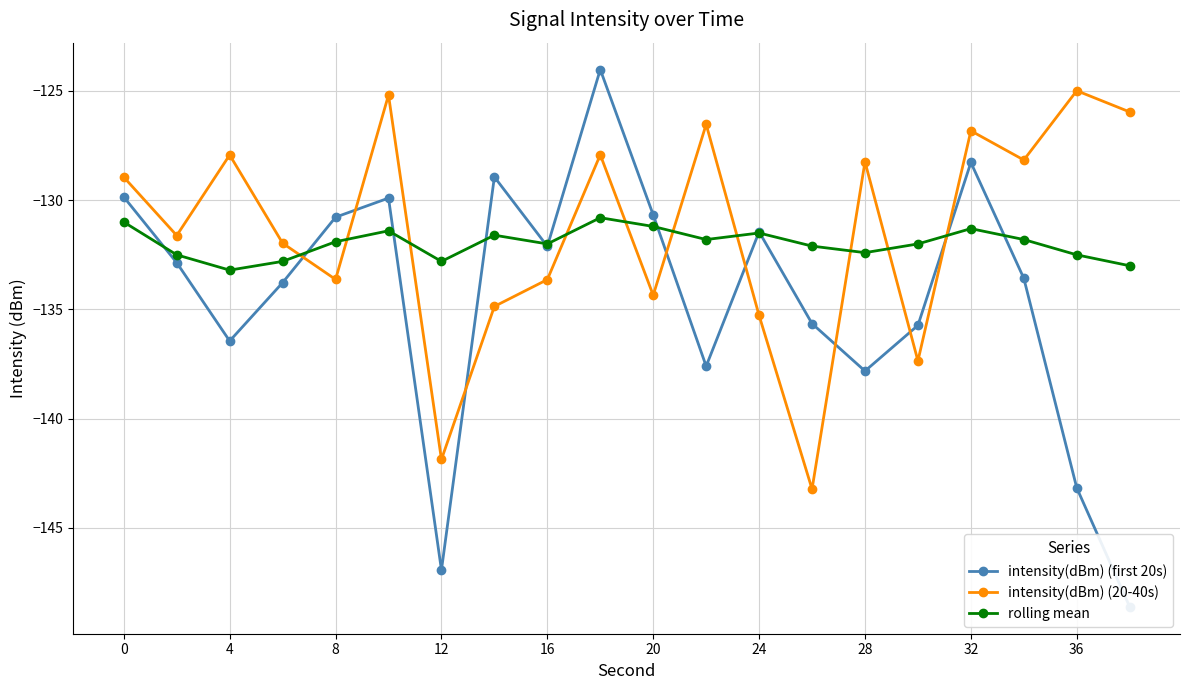

True or false: intensity(dBm) (first 20s) and rolling mean intersect in this chart.

True